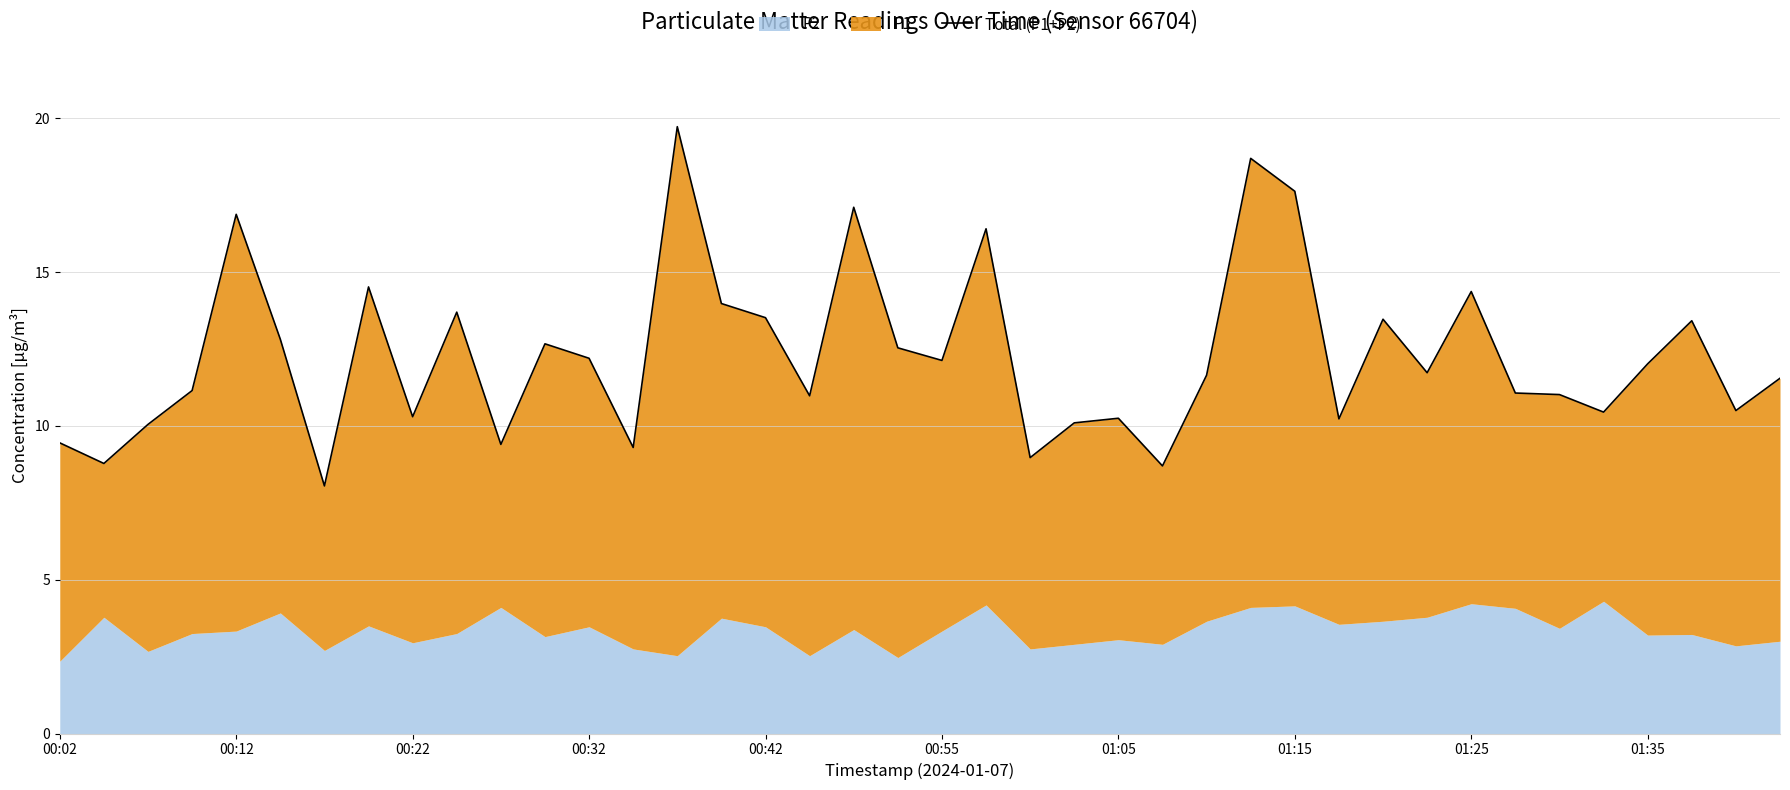

The value at 01:15 is 17.6. True or false?

True